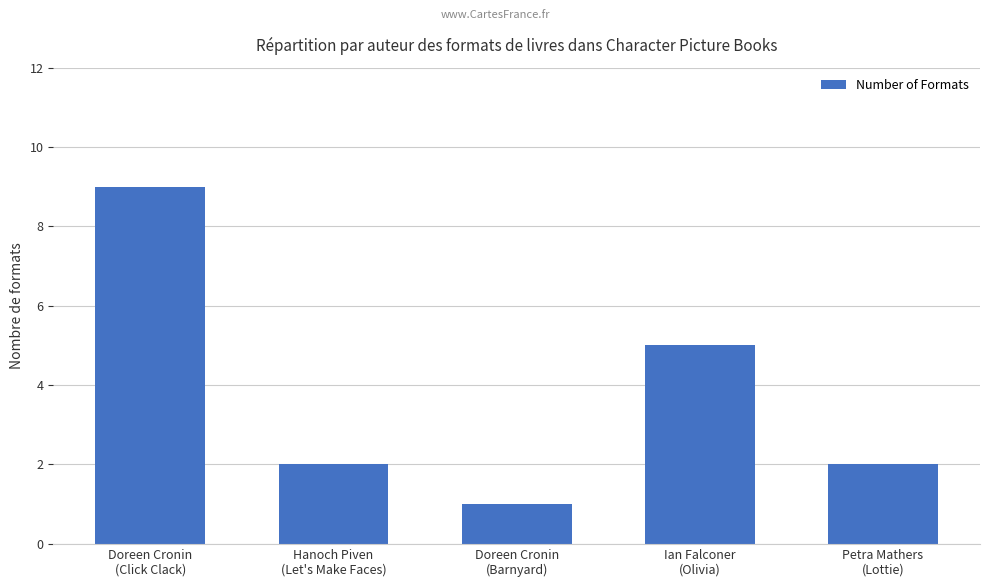

Count the number of categories in the chart.

5